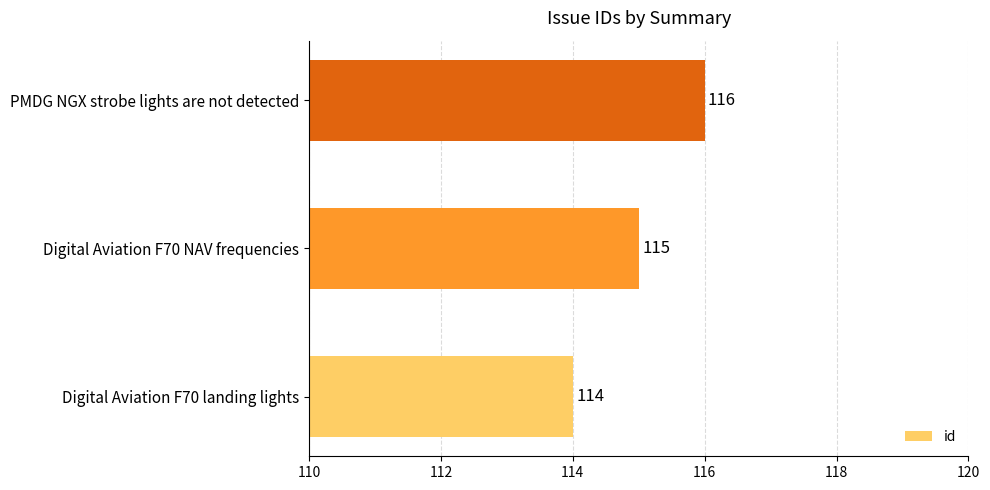

The value at Digital Aviation F70 landing lights is 74. True or false?

False